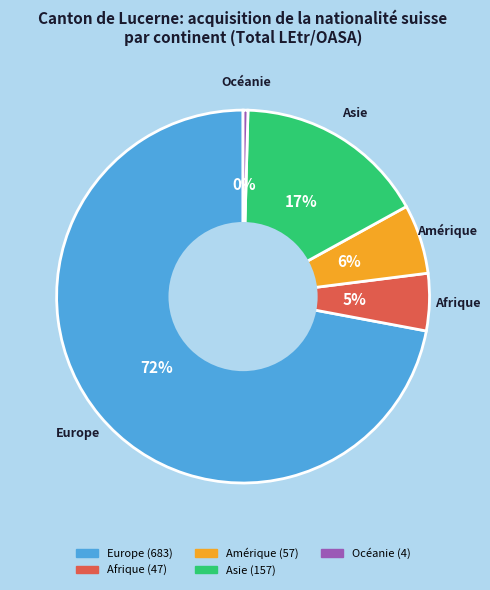

Does Europe account for over 50% of the chart?

Yes